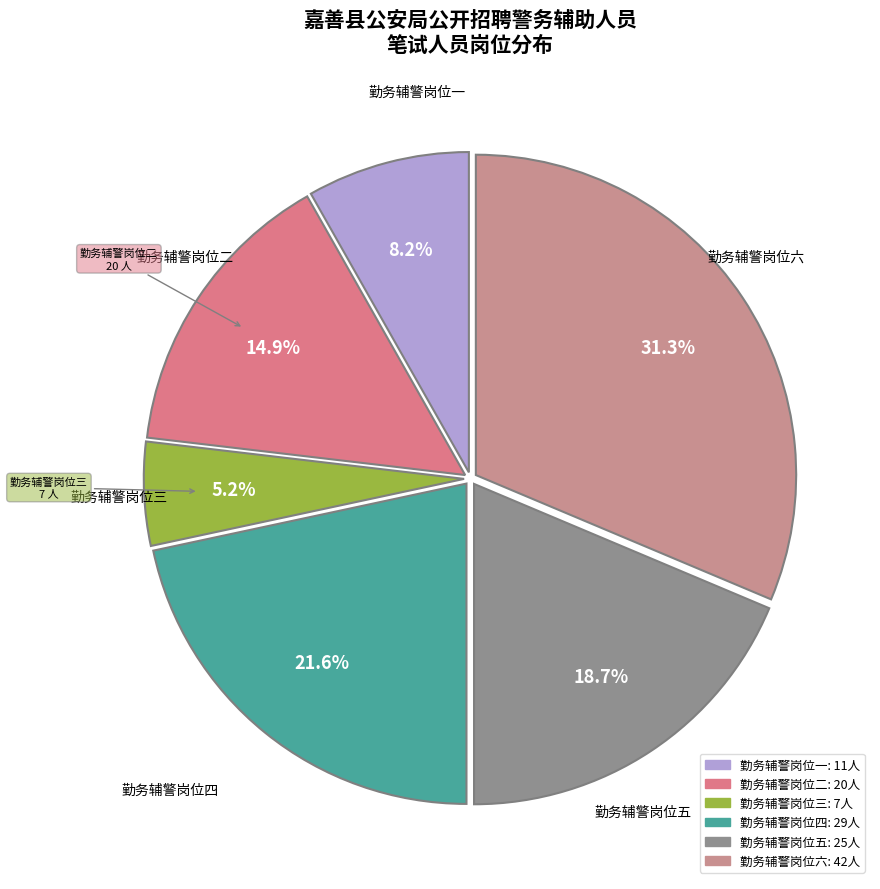

How much of the chart is everything except 勤务辅警岗位一?

91.8%